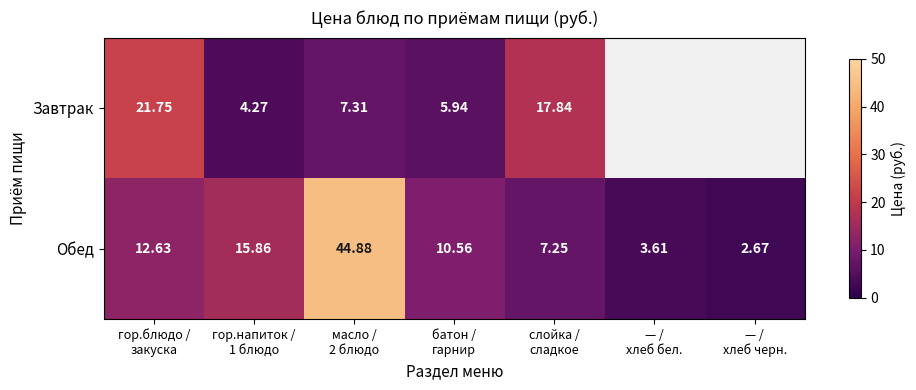

What is the lowest value of the Завтрак series?

4.3